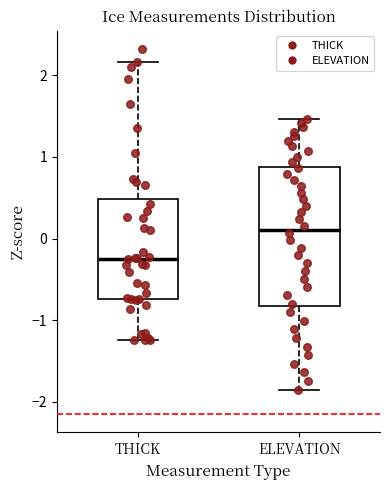

Reading left to right, transcribe this box plot: for each box, give where its median line is, the range the box spans, and where its two whiskers end, as read against the y-axis. The values are not printed on the chart, so give them approximately, as read against the axis.

THICK: median -0.2, box -0.7 to 0.5, whiskers -1.2 to 2.2
ELEVATION: median 0.1, box -0.8 to 0.9, whiskers -1.8 to 1.5